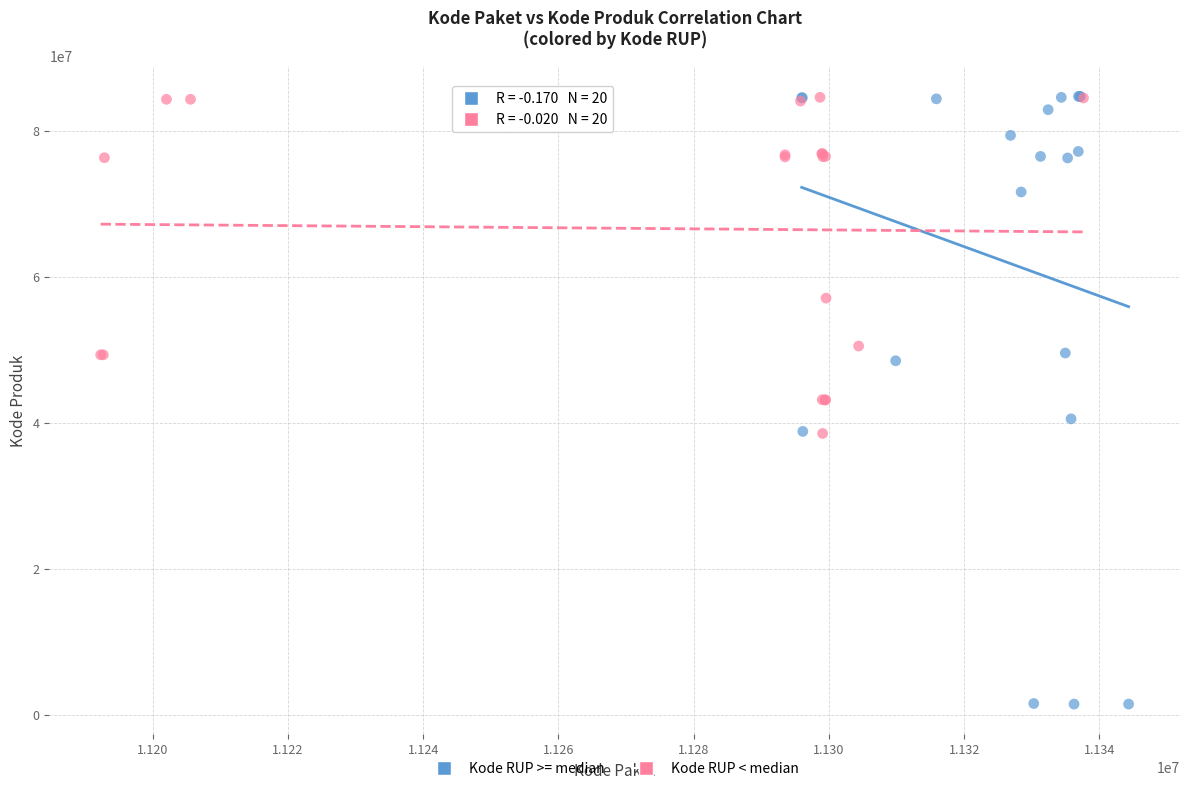

Which series reaches the minimum Y coordinate?

Kode RUP >= median